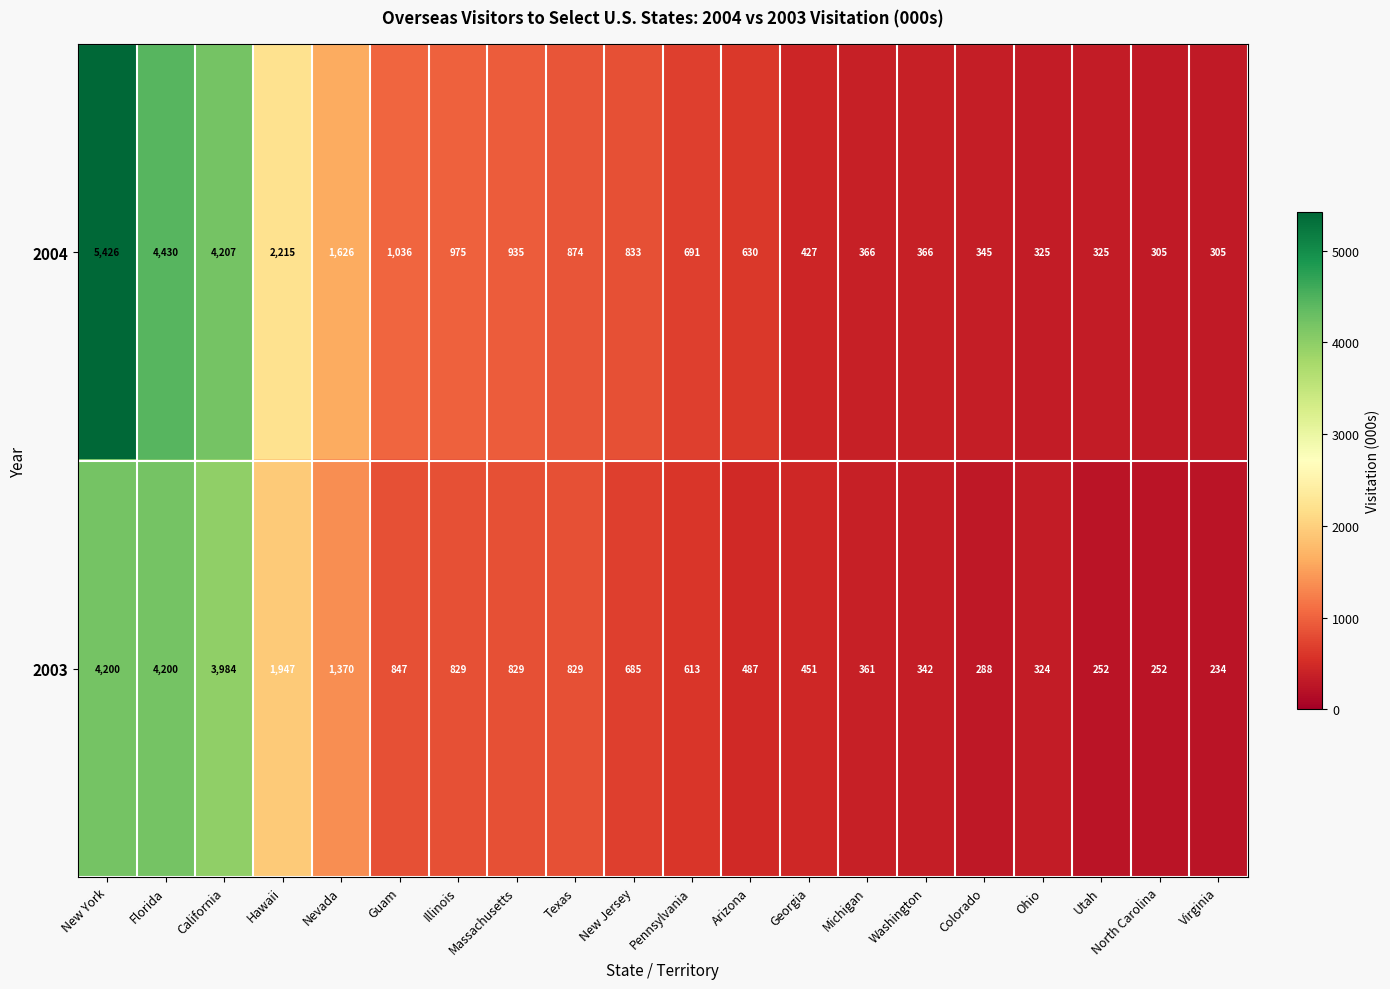

What is the smallest value displayed?

234